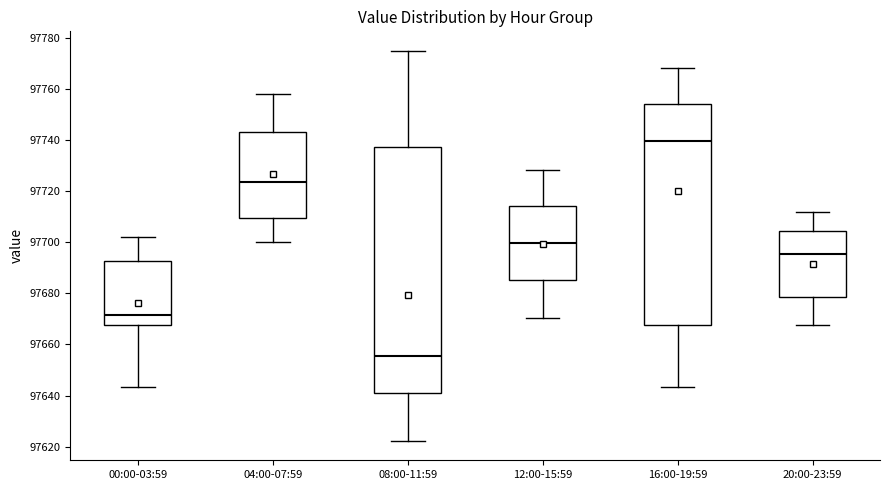

Which box has the lowest median line?

08:00-11:59